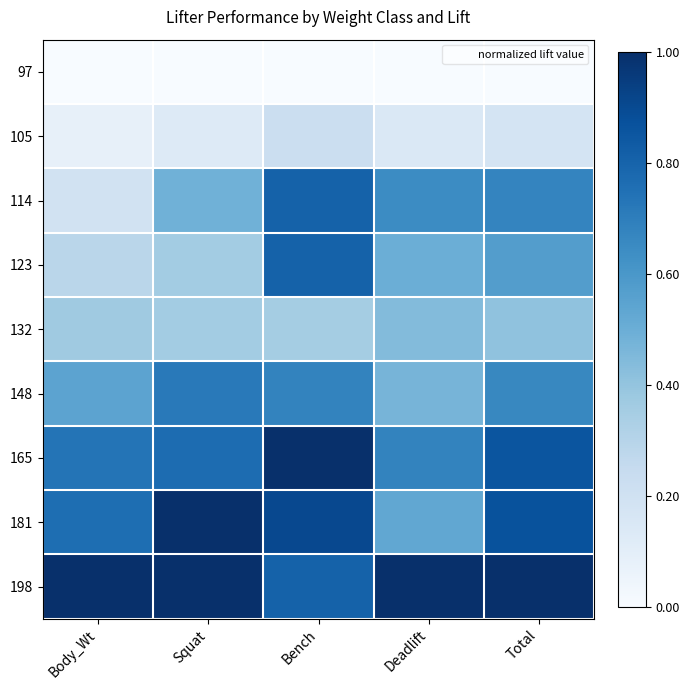

At how many categories does at least one series exceed 0?

5